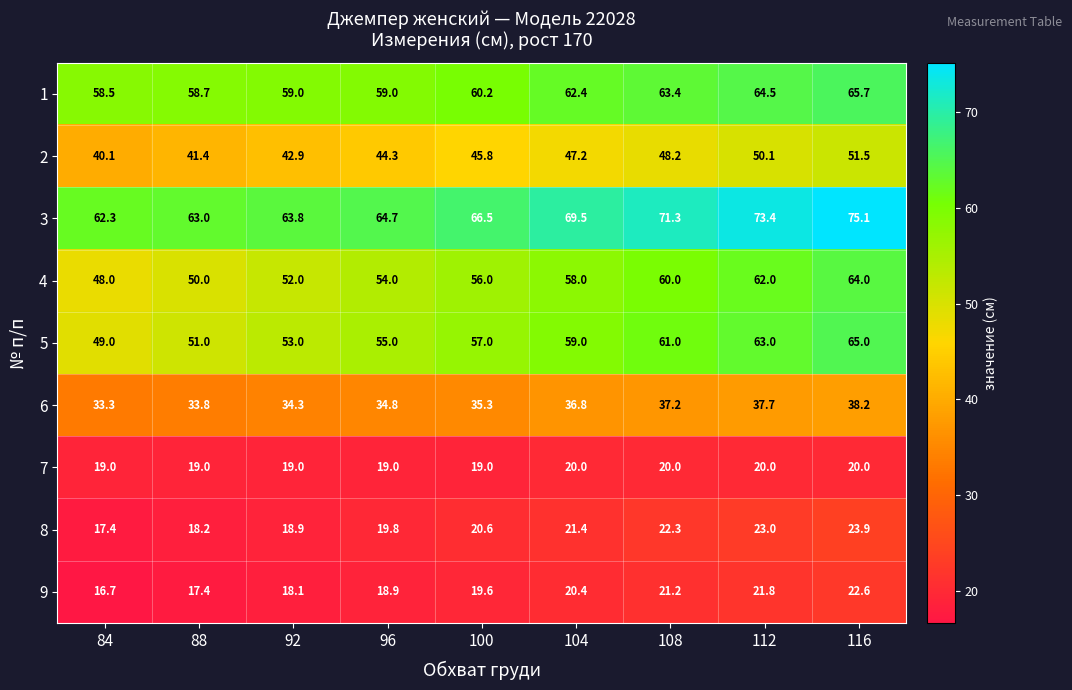

What is the average value of the 9 series?

19.6